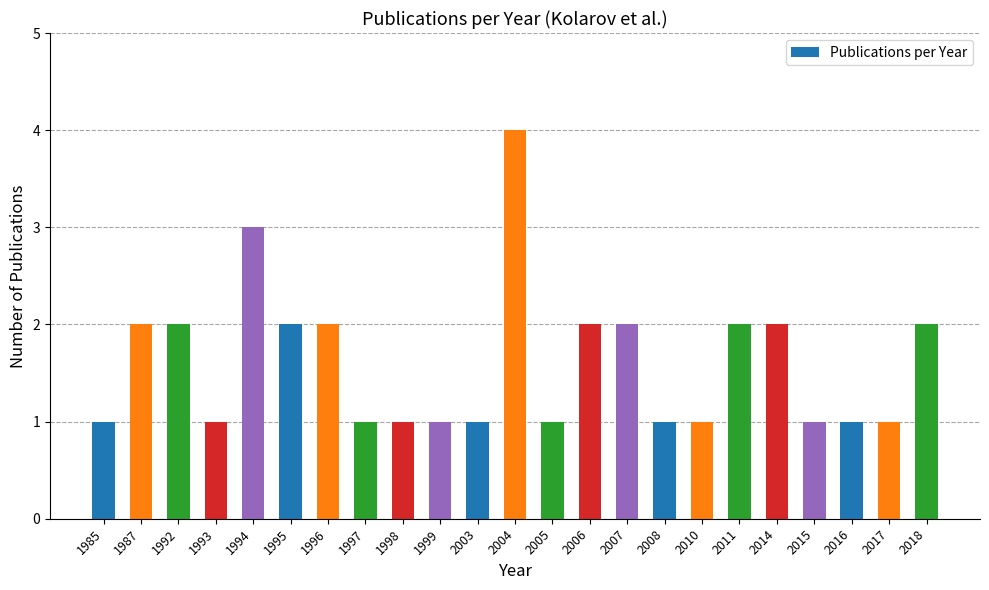

What is the maximum value shown in the chart?

4